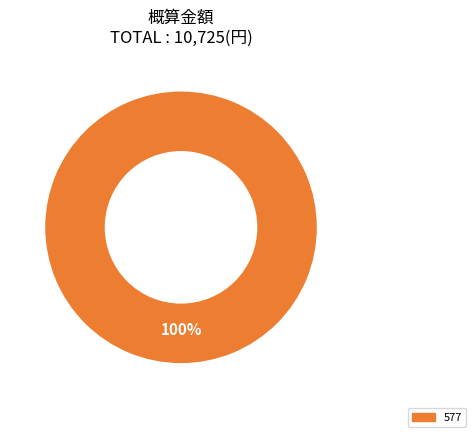

Is there a majority slice in this chart?

Yes